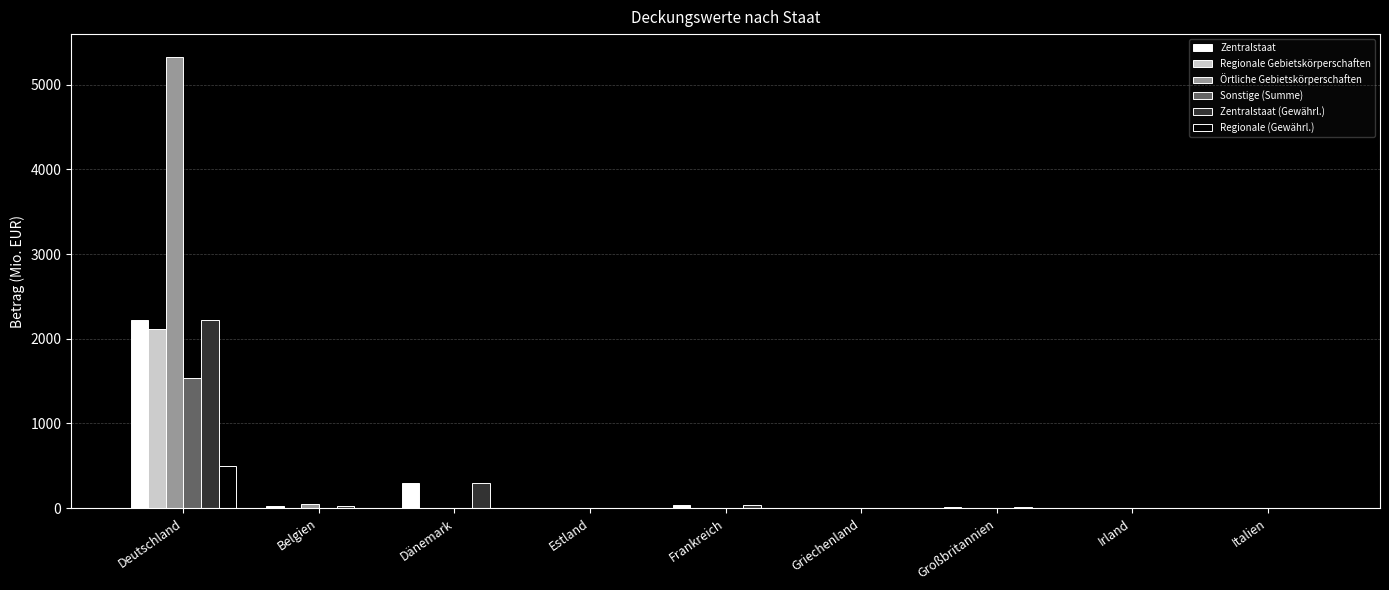

What is the sum of all Zentralstaat (Gewährl.) values?

2580.9